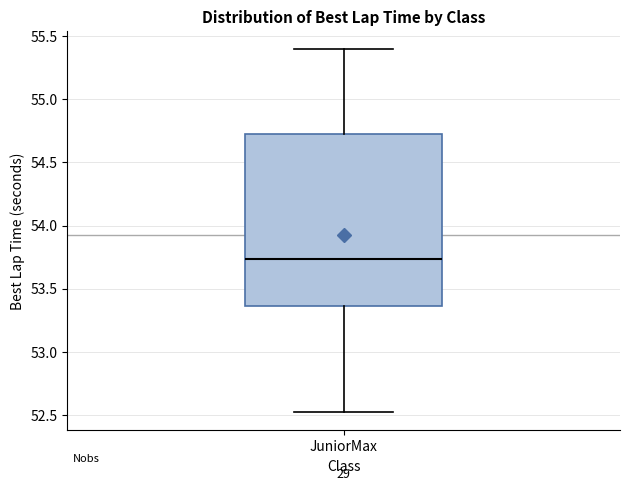

Read this box plot against the y-axis: the position of the median line, the range covered by the box, and the ends of both whiskers. The values are not printed on the chart, so give them approximately, as read against the axis.

median 53.75, box 53.35 to 54.75, whiskers 52.50 to 55.40